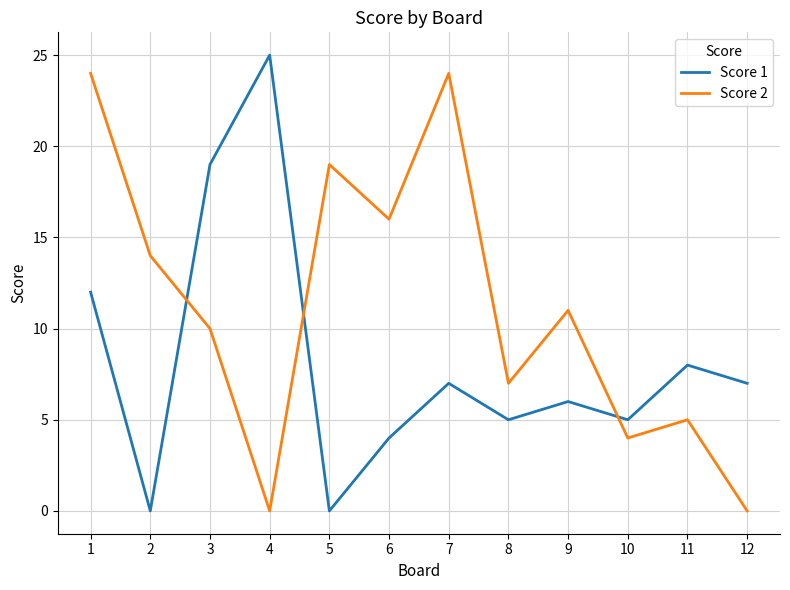

List the series in order of their peak value, highest first.

Score 1, Score 2